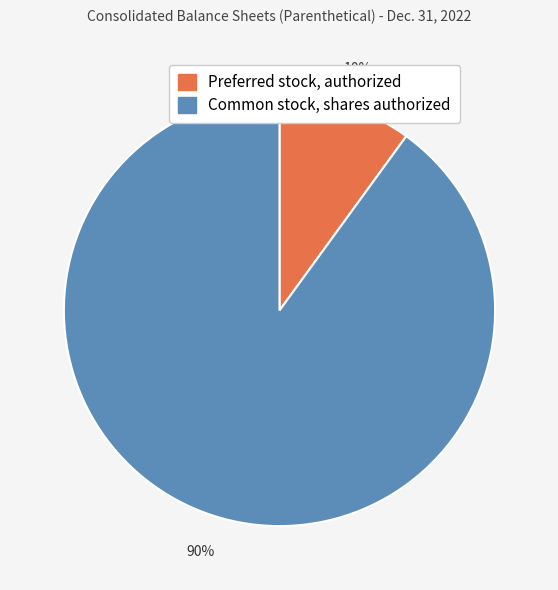

To the nearest percent, what percentage of the pie is Preferred stock, authorized?

10%